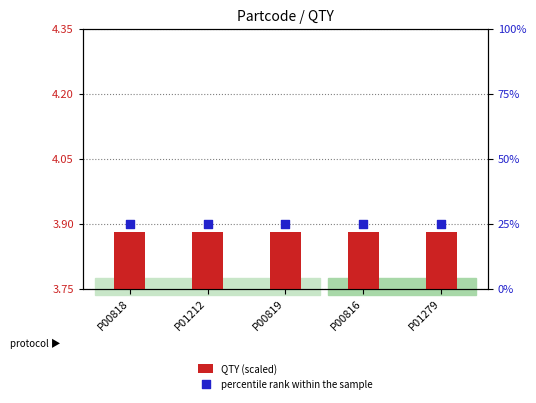

At which category is the sum across all series the highest?

P00818